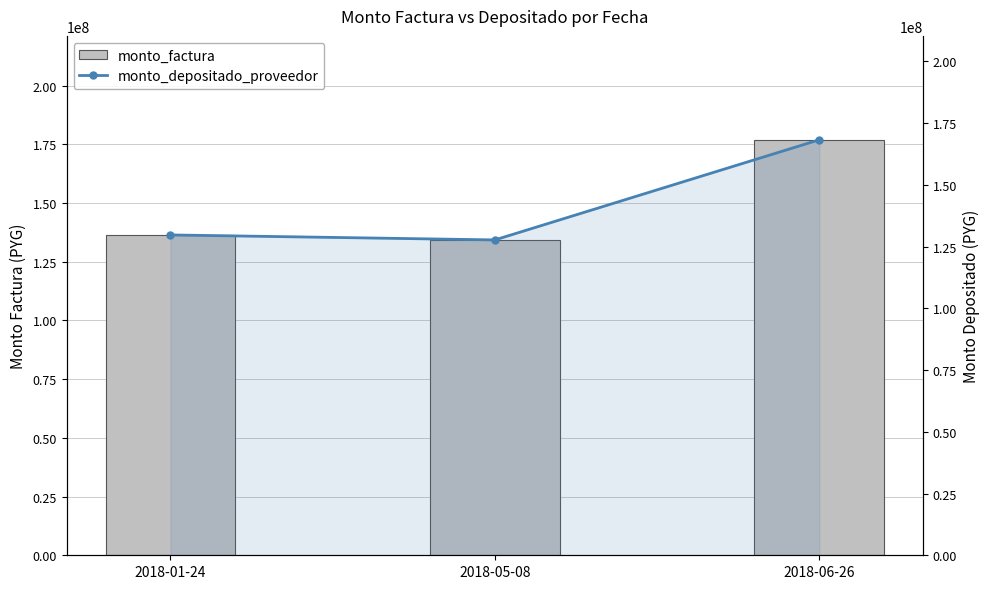

The value of monto_depositado_proveedor at 2018-01-24 is 34000253. True or false?

False